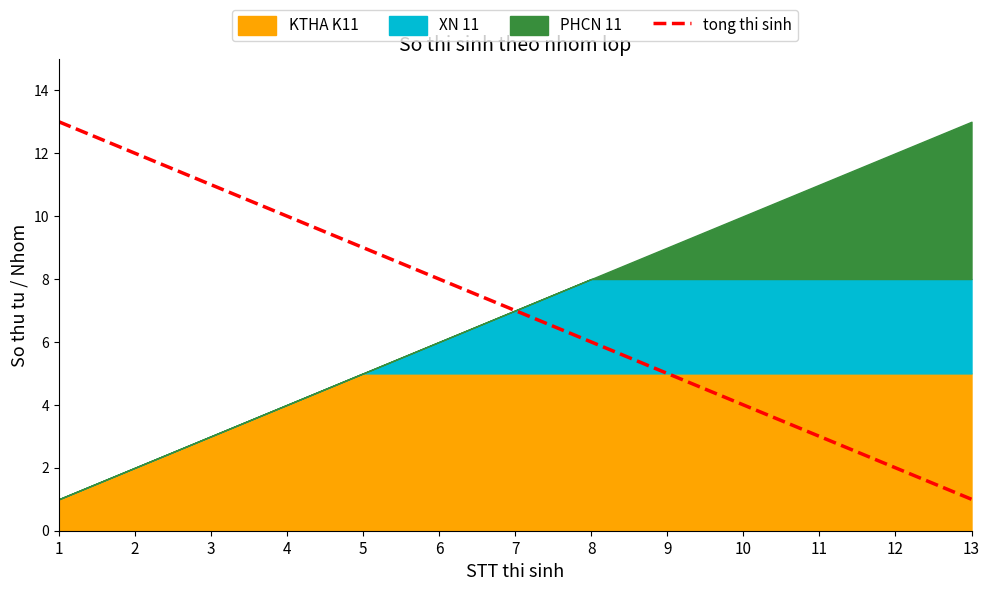

The value at 13 is 1. True or false?

True